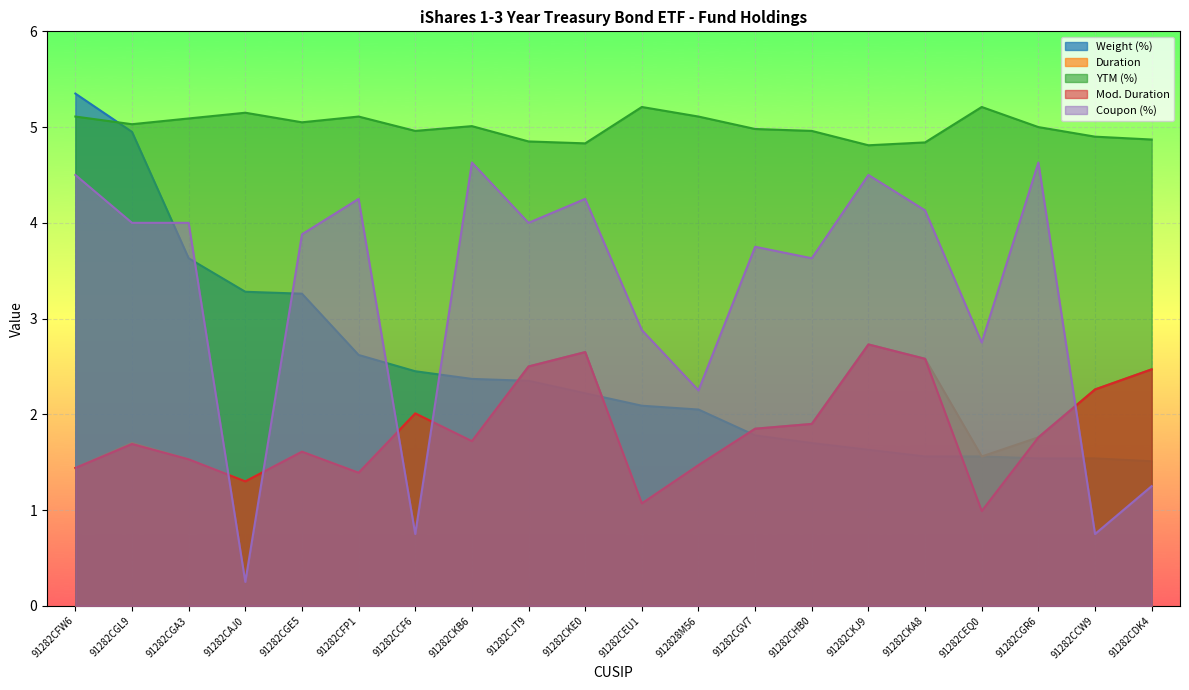

What is the greatest value displayed?

5.3